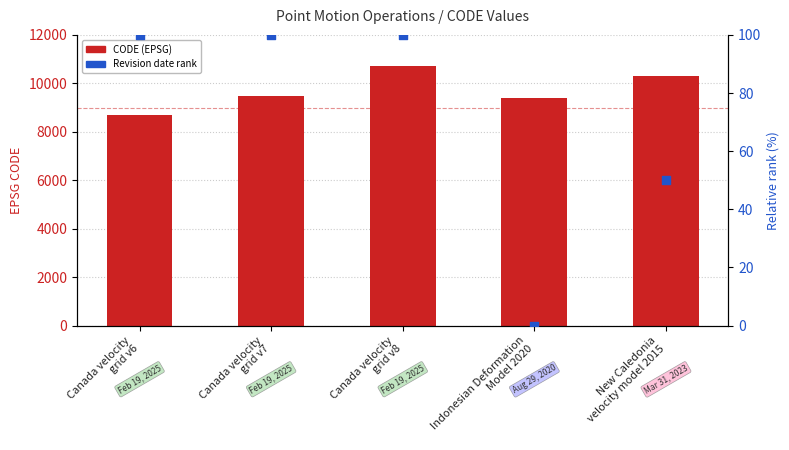

At which category is the sum across all series the highest?

Canada velocity
grid v8